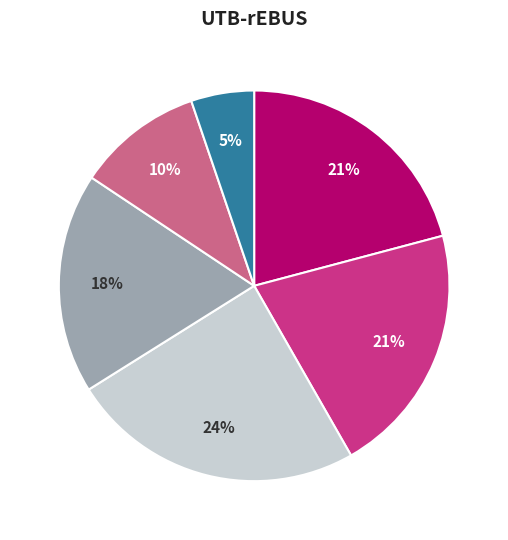

Is there a majority slice in this chart?

No